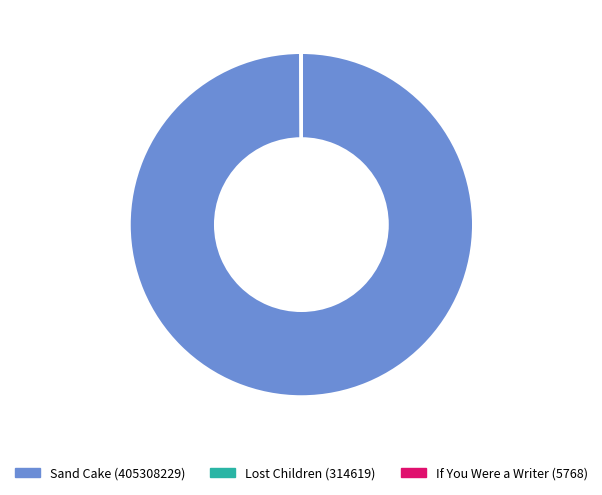

What is the largest slice in the pie chart?

Sand Cake (405308229)